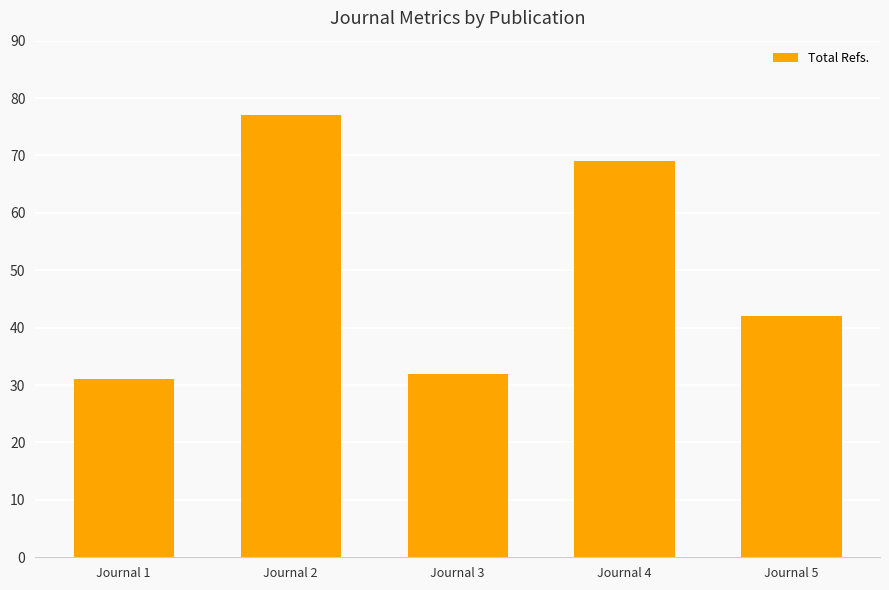

Between Journal 2 and Journal 5, which is larger?

Journal 2